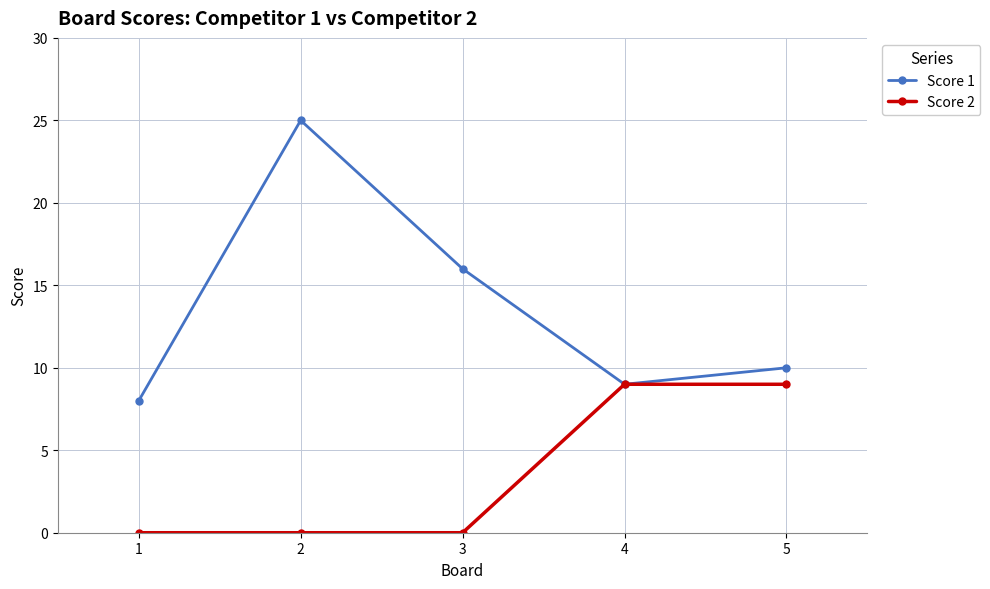

True or false: Score 1 has a value of 7 at 3.

False